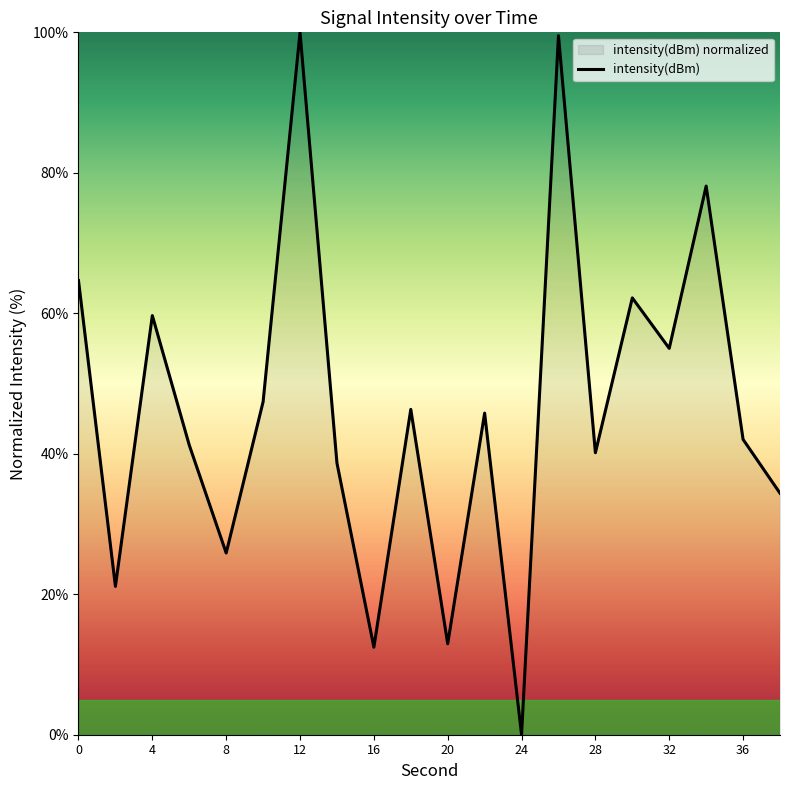

Approximately how many times larger is the value at 28 compared to 32?

0.7